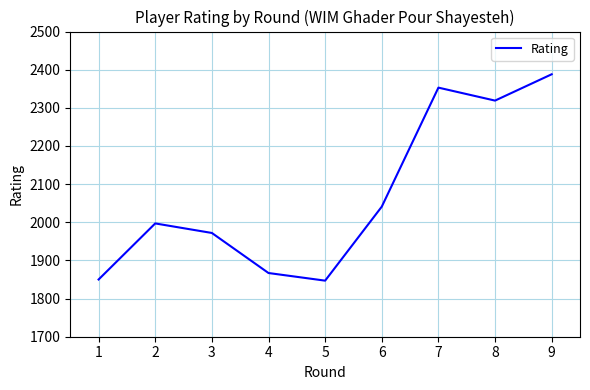

What is the change in value from 1 to 8?

+469